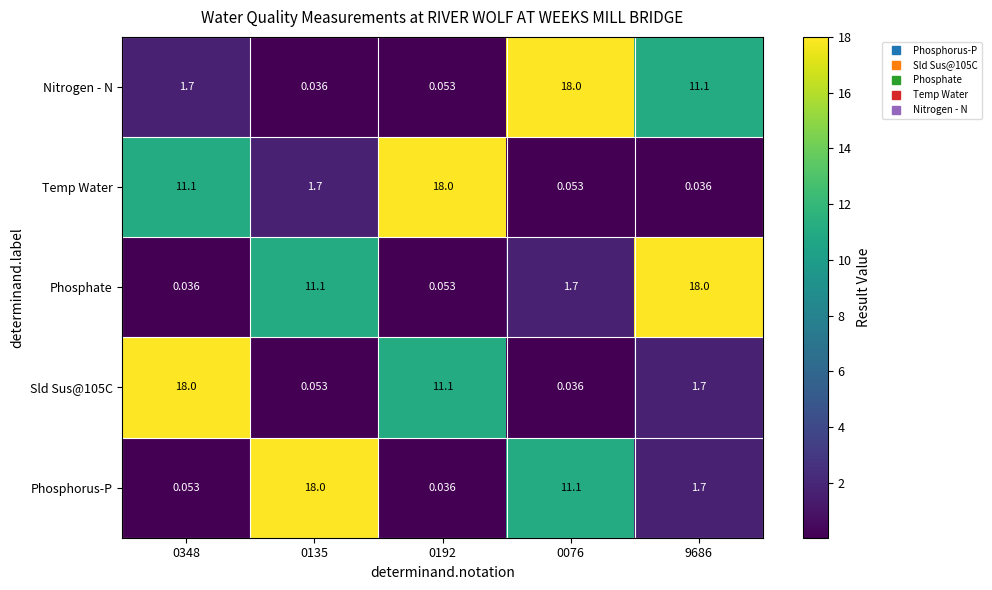

Is the value of Phosphate at 0348 greater than the value of Temp Water at 0135?

No